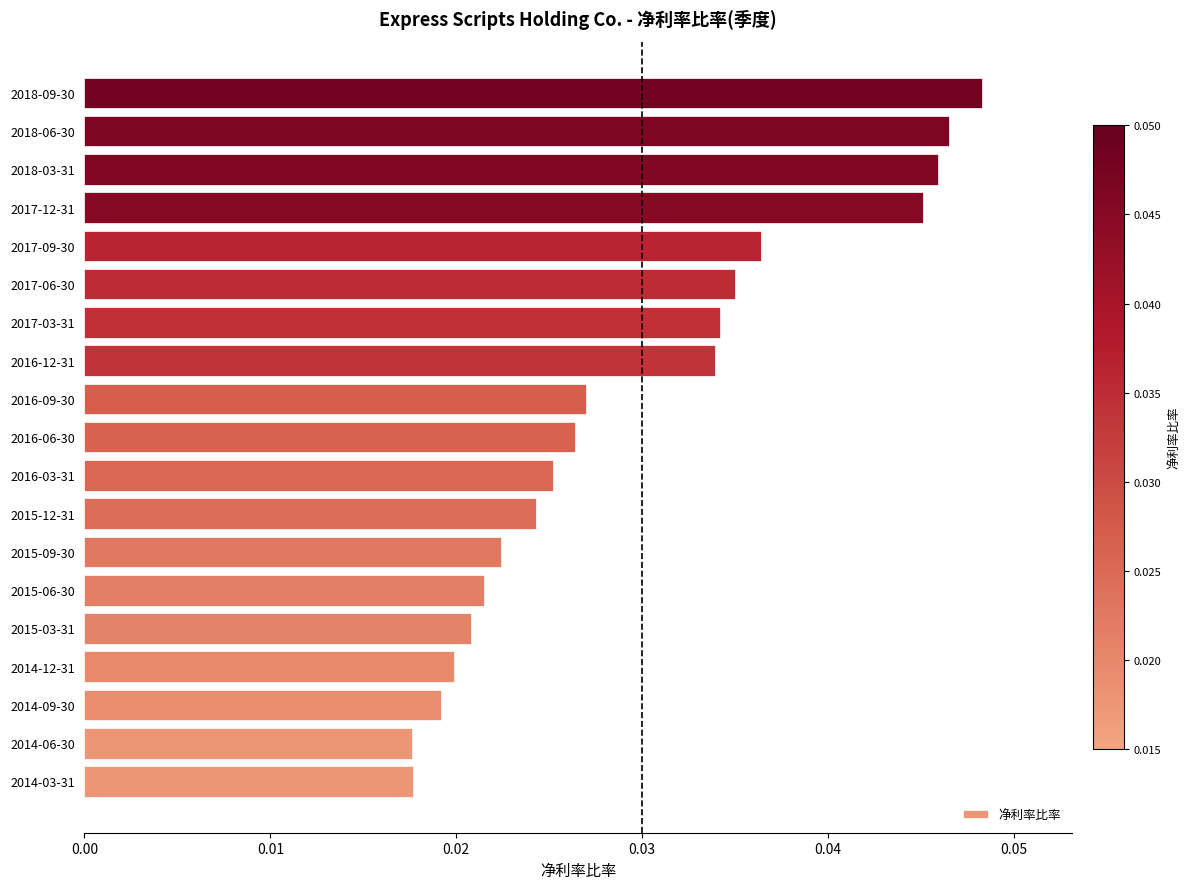

Count the values in the range 0 to 1.

19